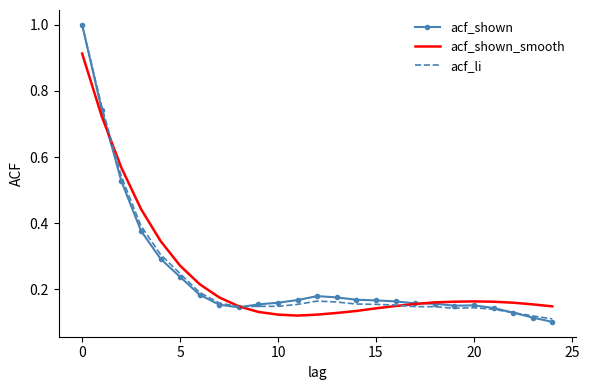

What is the greatest value displayed?

1.0